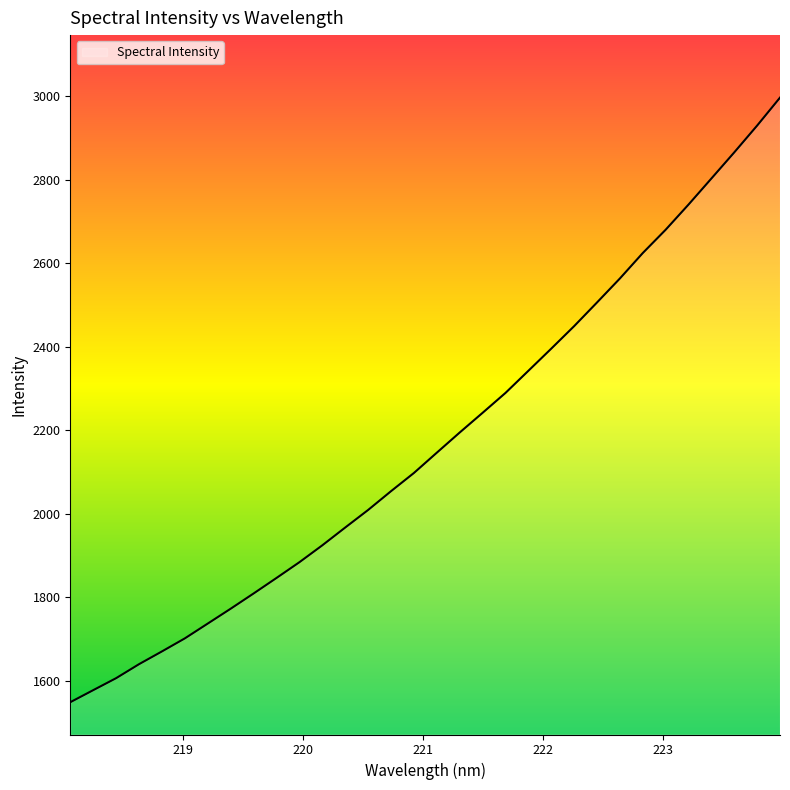

What is the maximum value shown in the chart?

2997.2